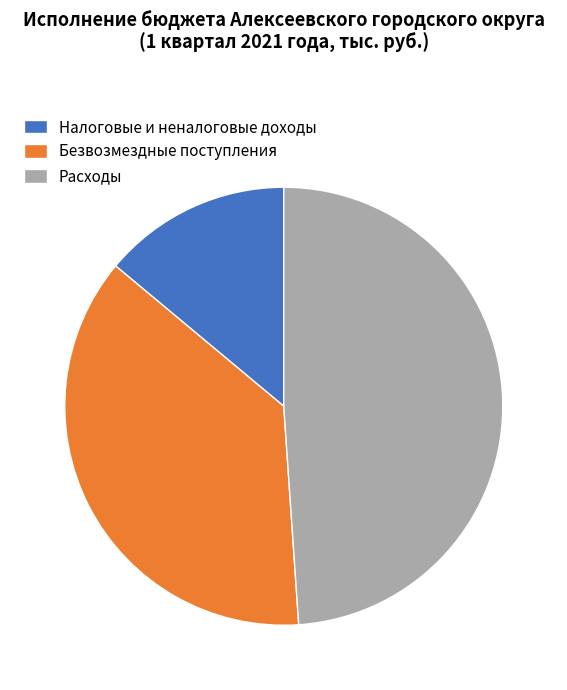

How many slices are in this pie chart?

3